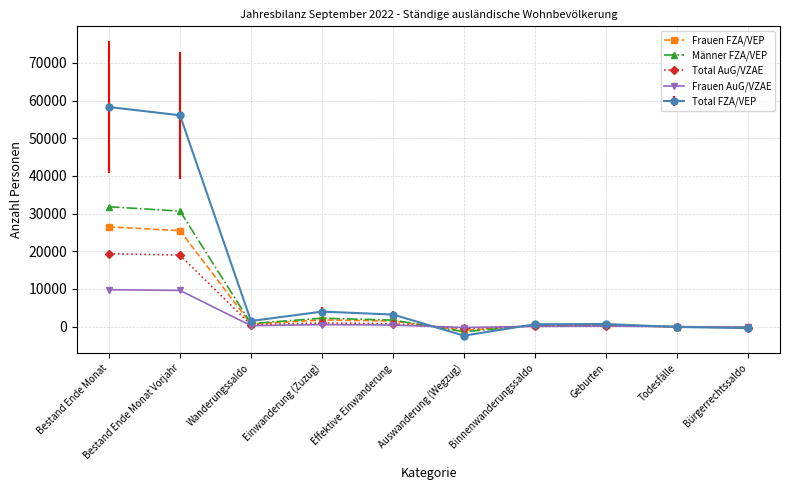

Is the value of Frauen FZA/VEP at Effektive Einwanderung greater than the value of Frauen AuG/VZAE at Geburten?

Yes